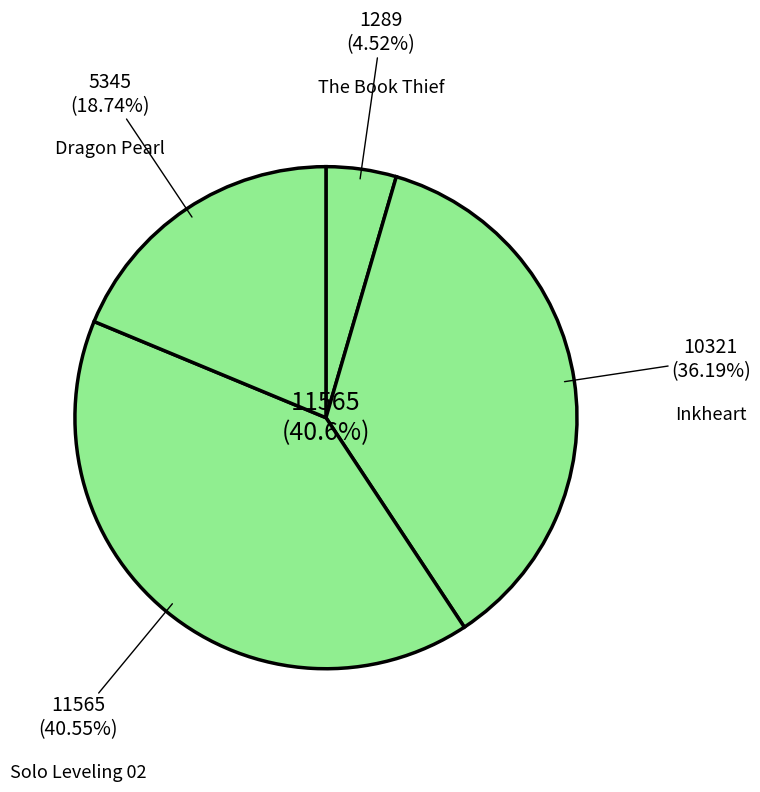

Does Solo Leveling 02 represent more than half of the total?

No